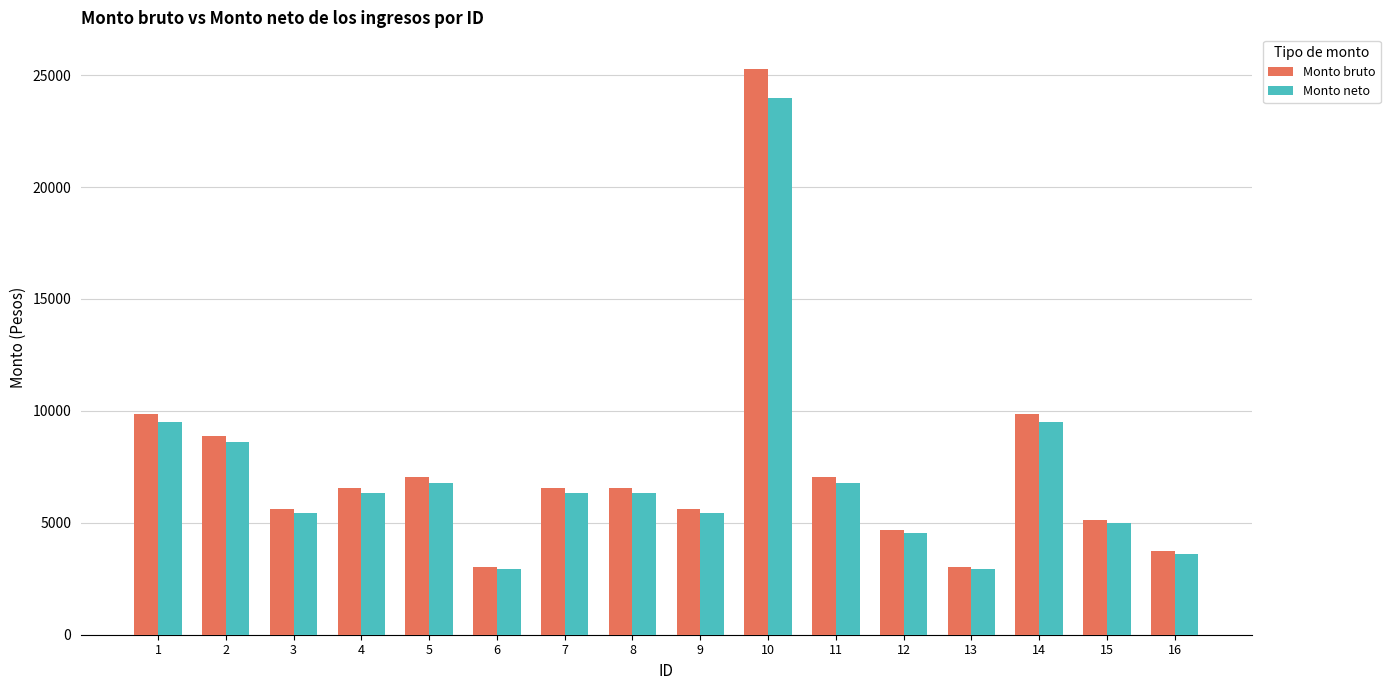

Rank the series by their maximum value, from highest to lowest.

Monto bruto, Monto neto